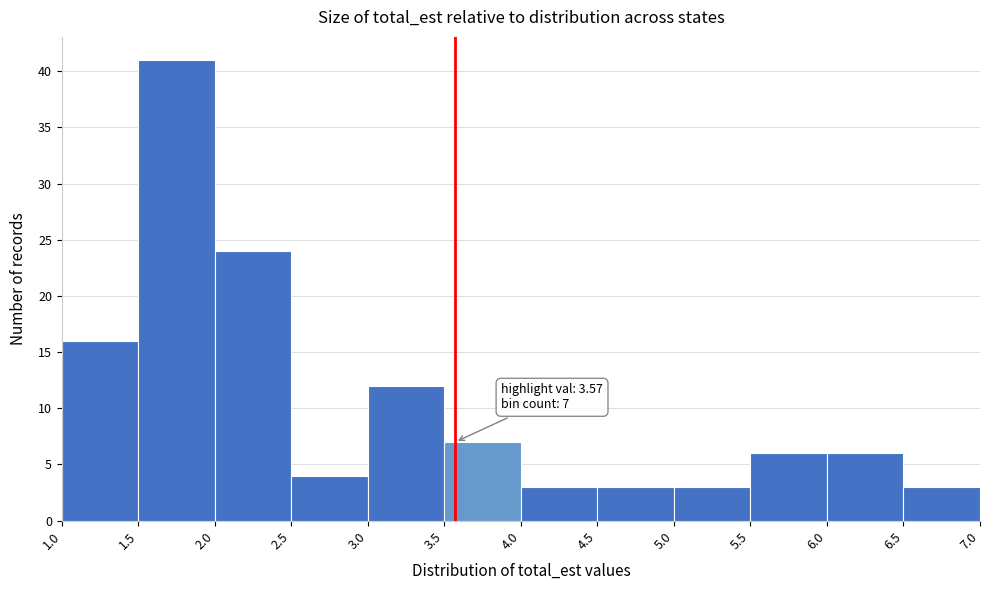

Which range on the x-axis has the tallest bar?

1.5 to 2.0